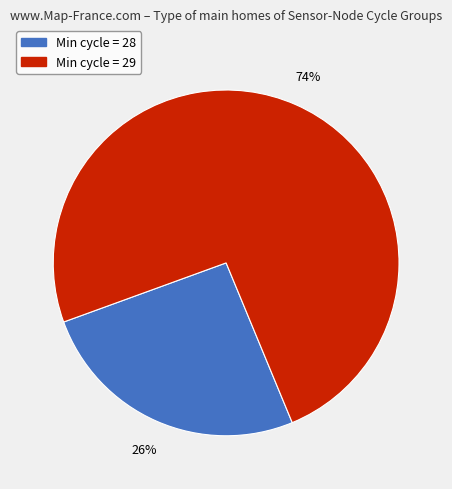

Between Min cycle = 29 and Min cycle = 28, which is larger?

Min cycle = 29